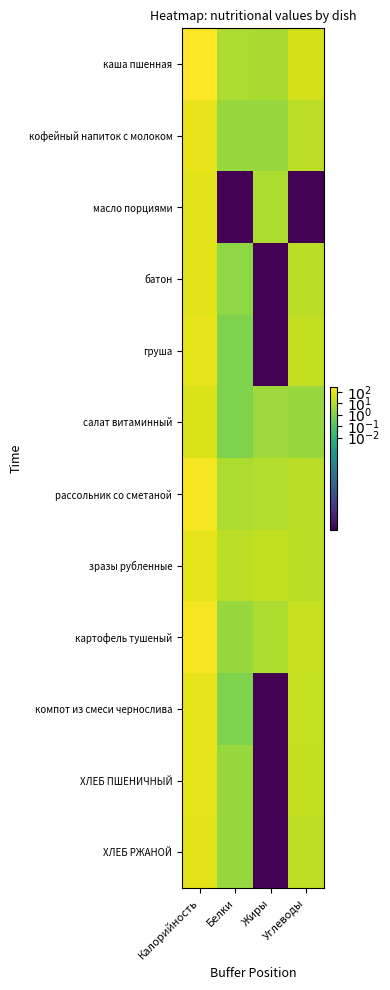

What is the total value across all series at Углеводы?

200.0